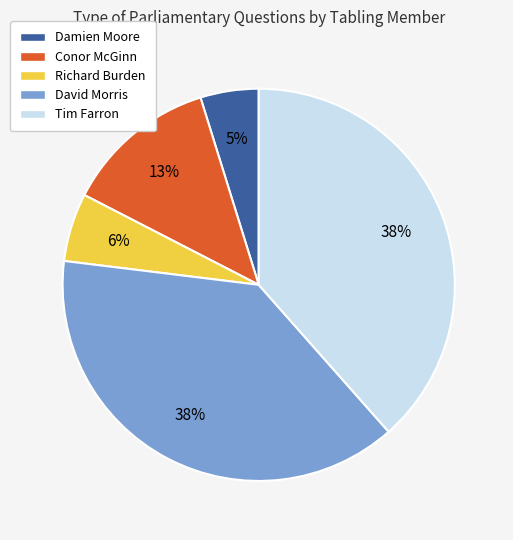

Combined, do Conor McGinn and Richard Burden account for over 50%?

No